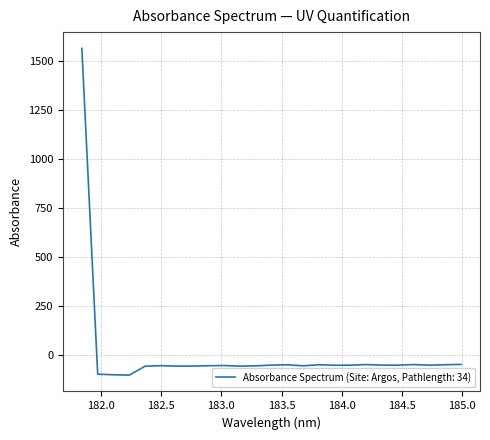

What is the difference between the maximum and minimum values?

1671.5